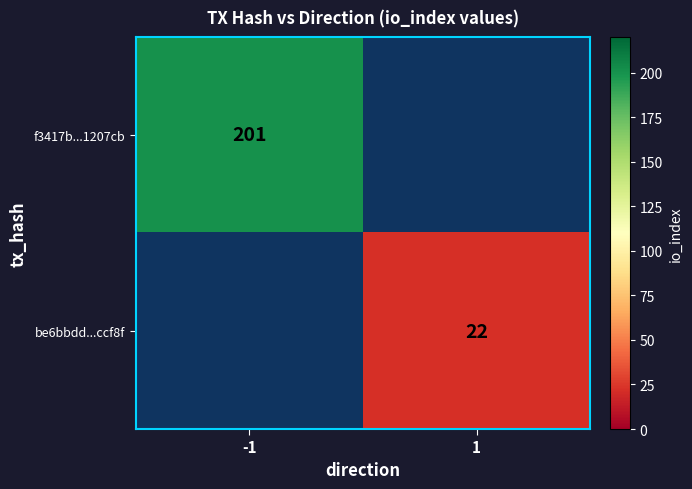

The f3417b...1207cb series shows 272 at -1. True or false?

False